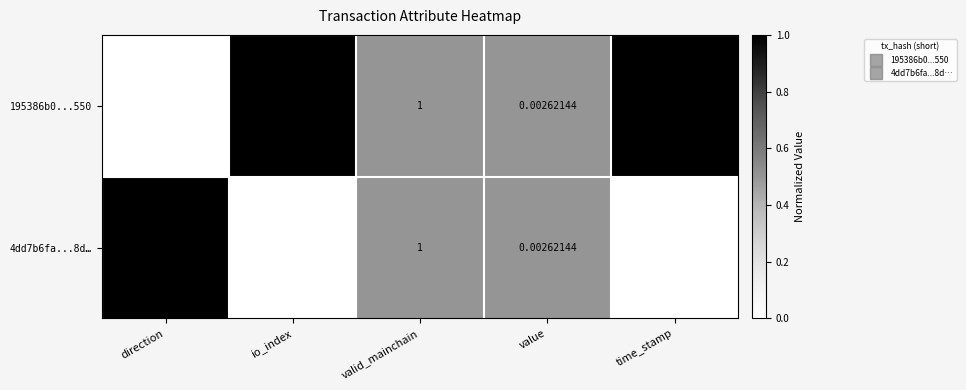

At which label does 195386b0...550 first exceed 1?

io_index